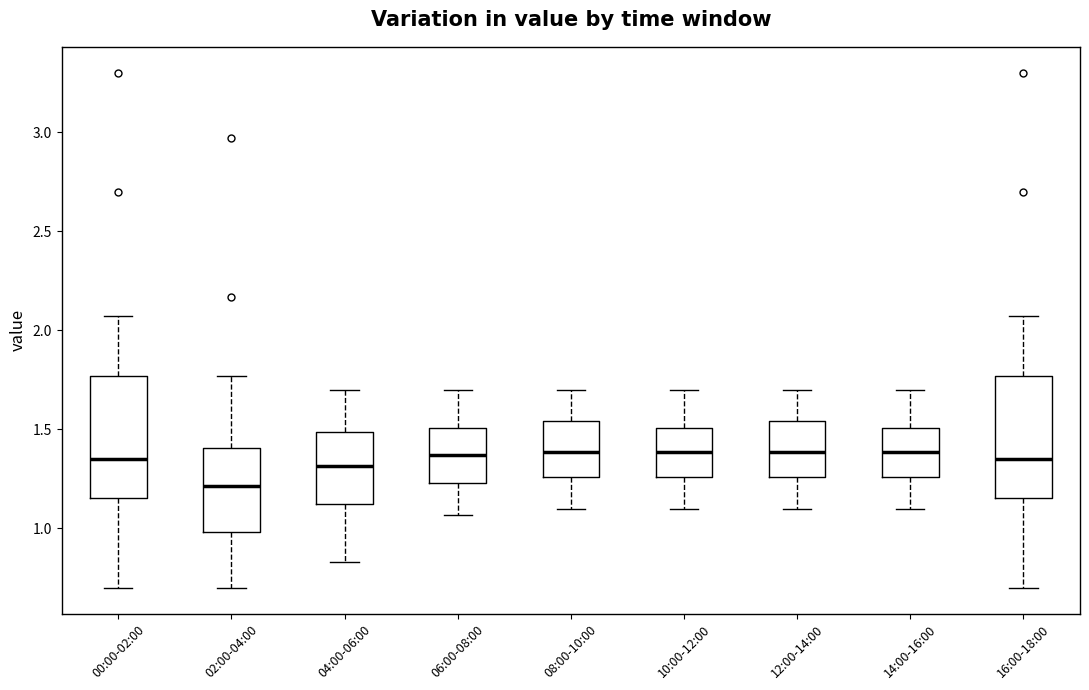

Reading left to right, read every box against the y-axis: the position of its median line, the range the box covers, and the ends of its whiskers. The values are not printed on the chart, so give them approximately, as read against the axis.

00:00-02:00: median 1.35, box 1.15 to 1.75, whiskers 0.70 to 2.05
02:00-04:00: median 1.20, box 1.00 to 1.40, whiskers 0.70 to 1.75
04:00-06:00: median 1.30, box 1.10 to 1.50, whiskers 0.85 to 1.70
06:00-08:00: median 1.35, box 1.25 to 1.50, whiskers 1.05 to 1.70
08:00-10:00: median 1.40, box 1.25 to 1.55, whiskers 1.10 to 1.70
10:00-12:00: median 1.40, box 1.25 to 1.50, whiskers 1.10 to 1.70
12:00-14:00: median 1.40, box 1.25 to 1.55, whiskers 1.10 to 1.70
14:00-16:00: median 1.40, box 1.25 to 1.50, whiskers 1.10 to 1.70
16:00-18:00: median 1.35, box 1.15 to 1.75, whiskers 0.70 to 2.05